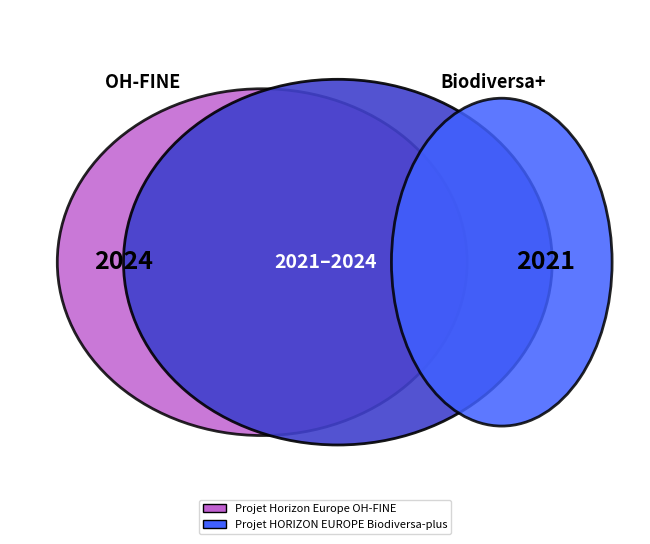

Count the number of slices in the pie.

2